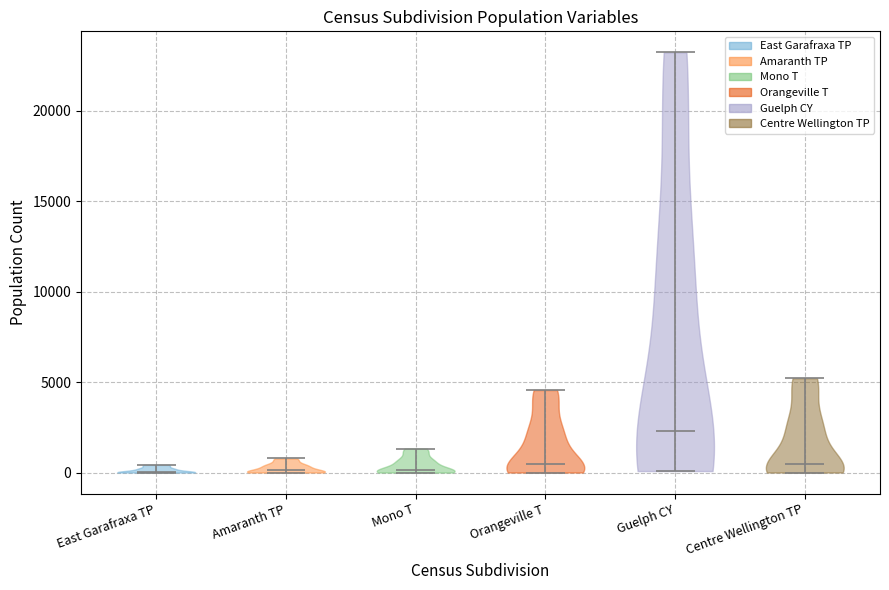

Reading left to right, read every violin against the y-axis: where its median line is, and the lowest and highest points it reaches. The values are not printed on the chart, so give them approximately, as read against the axis.

East Garafraxa TP: median line 0, lowest point 0, highest point 500
Amaranth TP: median line 0, lowest point 0, highest point 1000
Mono T: median line 0, lowest point 0, highest point 1500
Orangeville T: median line 500, lowest point 0, highest point 4500
Guelph CY: median line 2500, lowest point 0, highest point 23000
Centre Wellington TP: median line 500, lowest point 0, highest point 5000